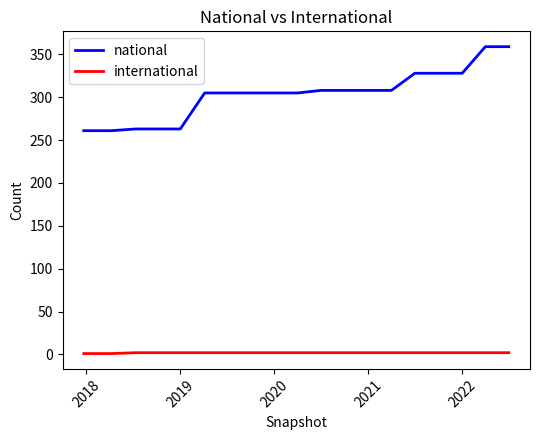

True or false: international and national intersect in this chart.

False